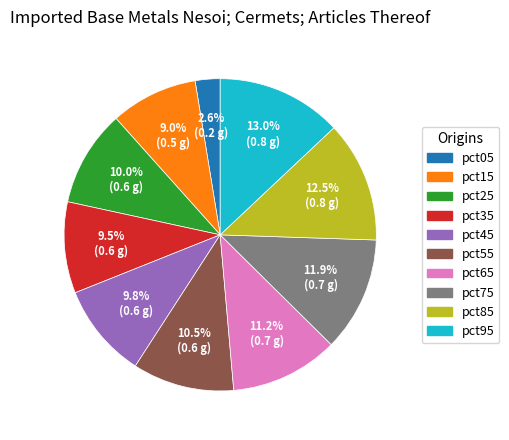

What is the smallest slice in the pie chart?

pct05